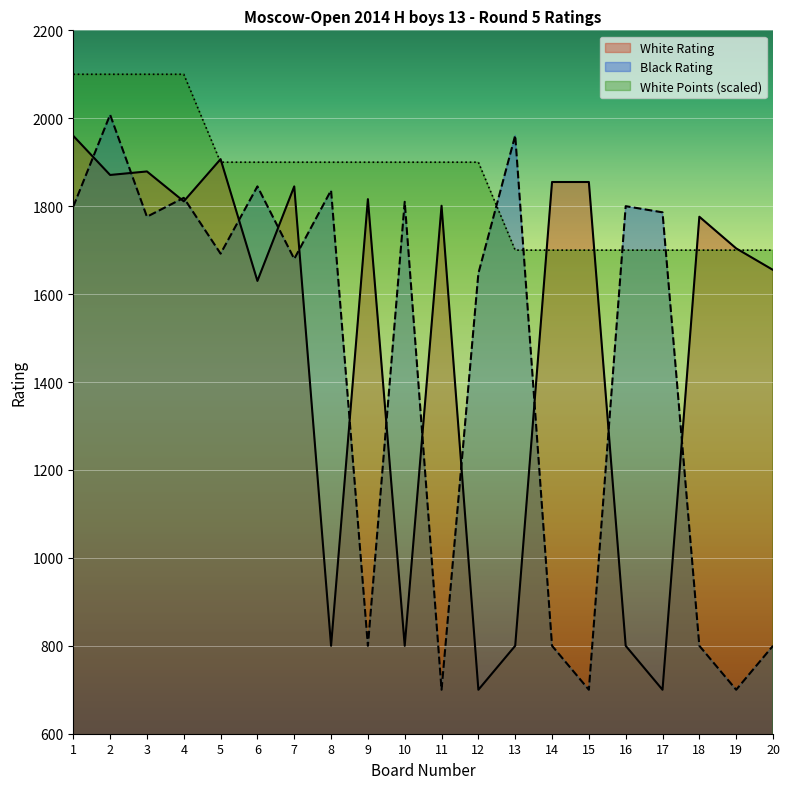

What are all the series names shown in the legend?

White Rating, Black Rating, White Points (scaled)